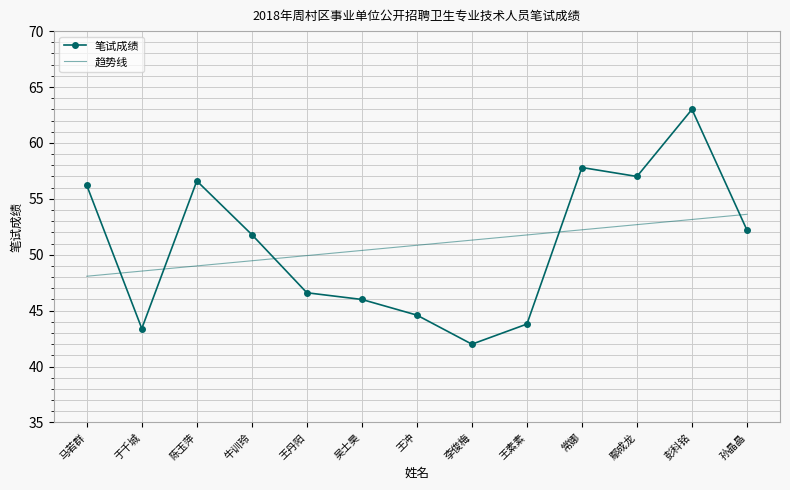

How many interior local valleys does the 笔试成绩 series have?

3